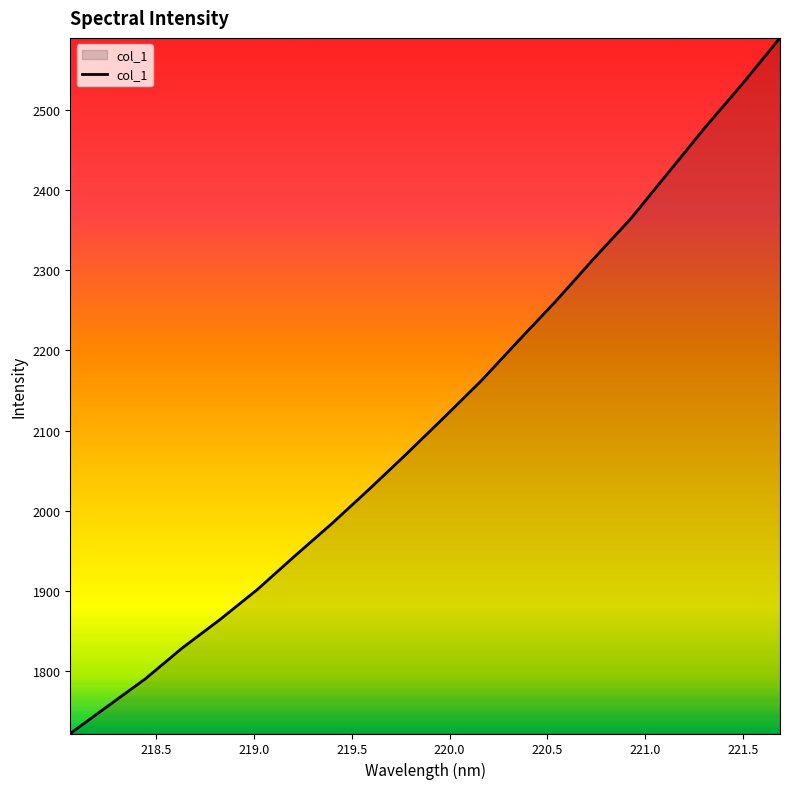

What is the minimum value shown in the chart?

1722.2